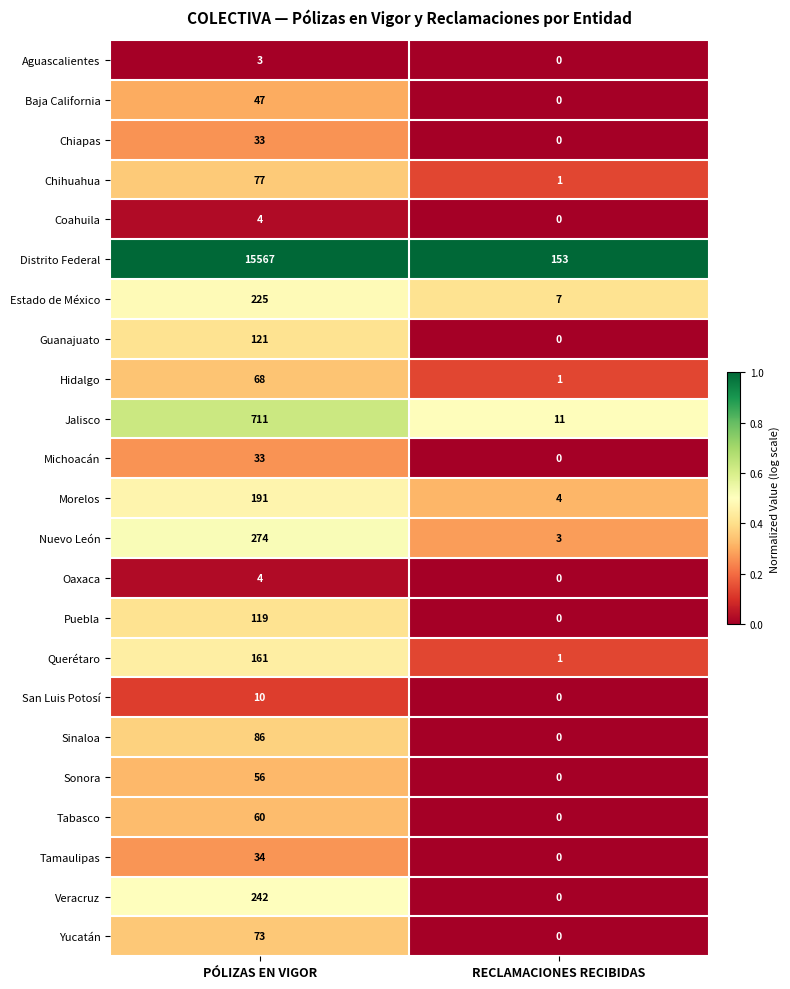

At which label is Nuevo León closest to 138?

RECLAMACIONES RECIBIDAS